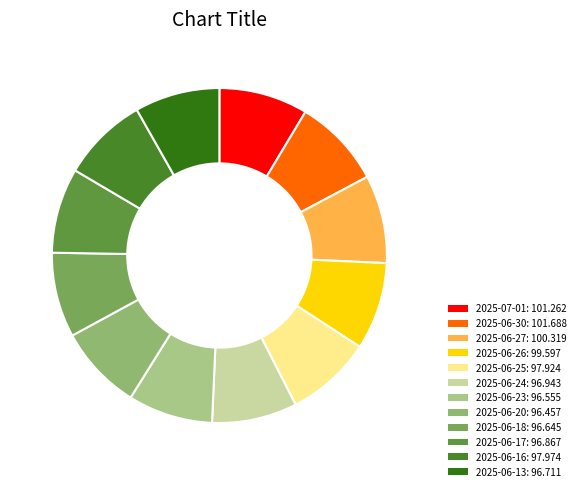

The 2025-06-23 slice represents 1% of the pie. True or false?

False